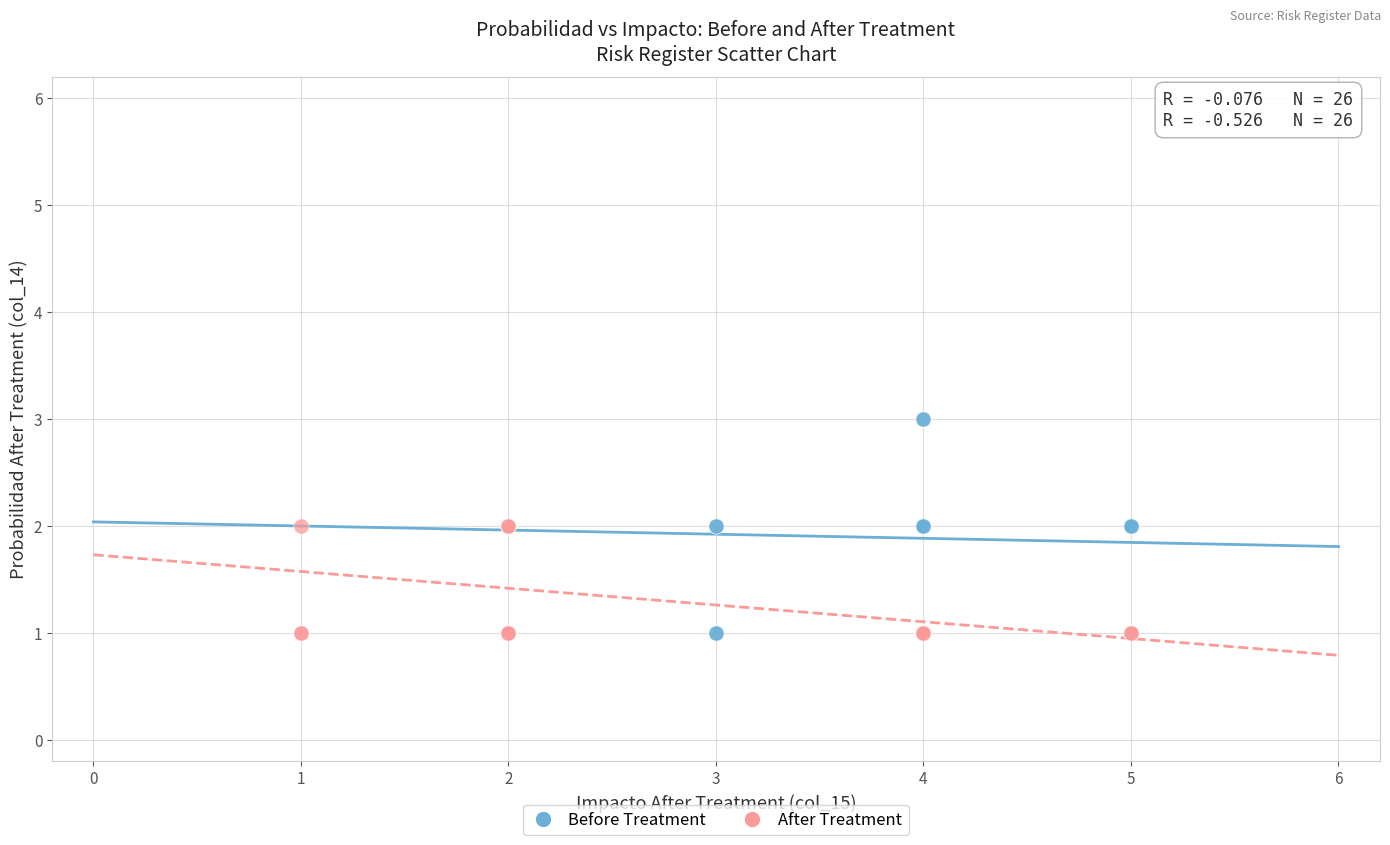

Which series contains the highest Y value?

Before Treatment